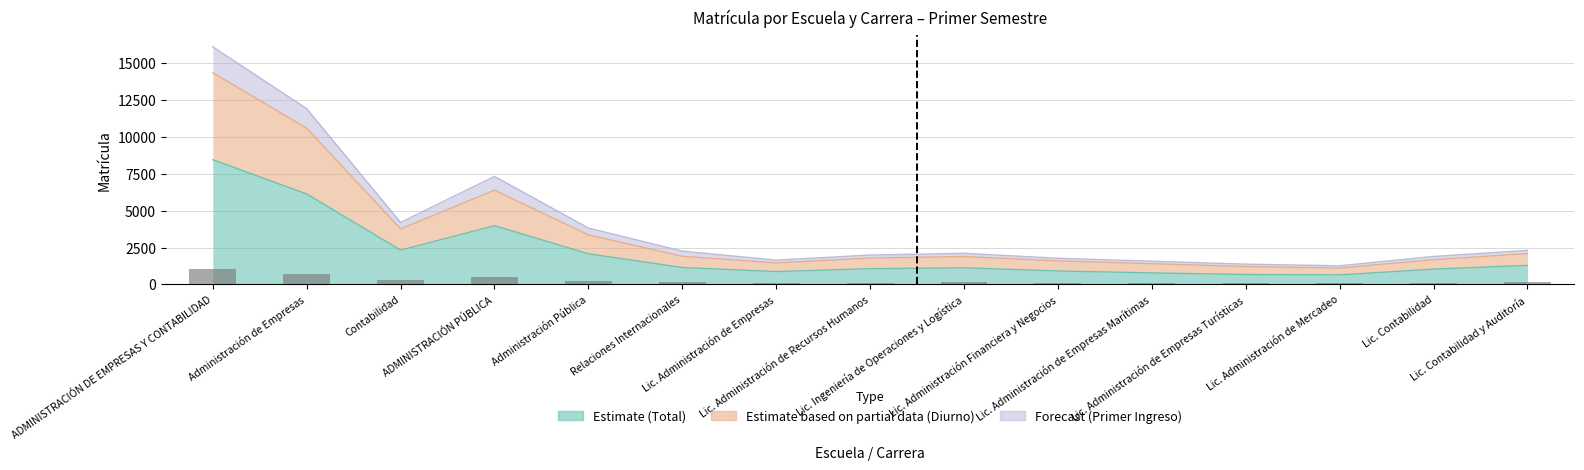

What is the difference between the second highest and second lowest values in the Diurno (Estimate partial) series?

9376.0